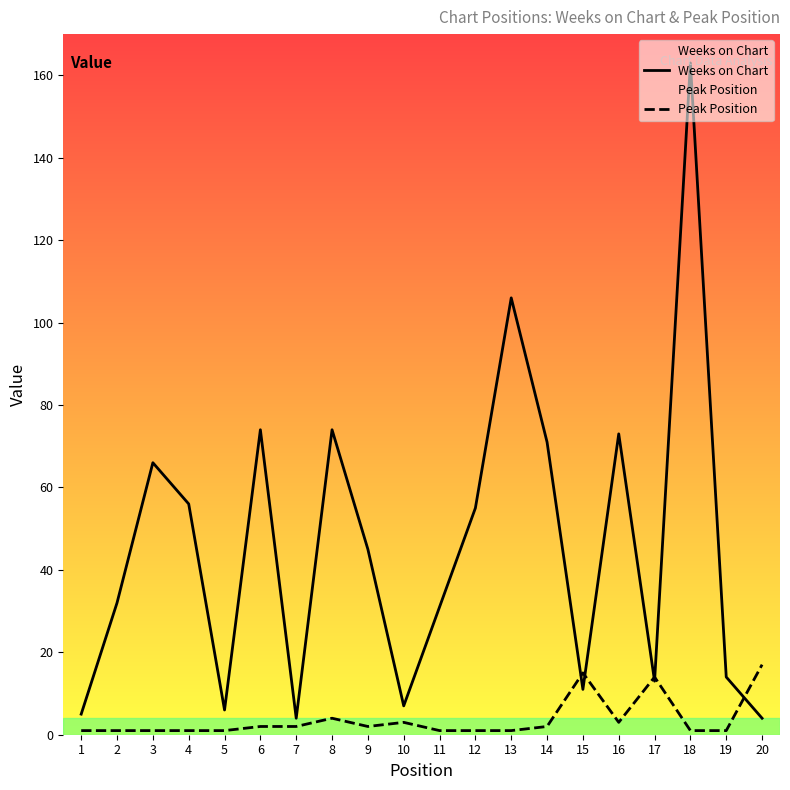

True or false: Peak Position has a value of 1 at 14.

False